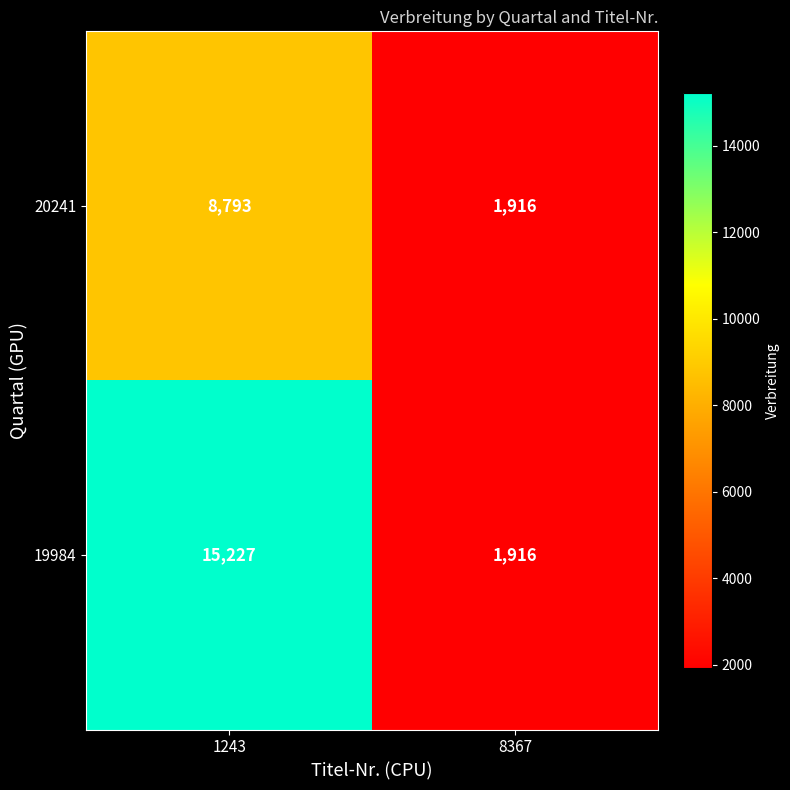

Which series has the largest total across all categories?

19984